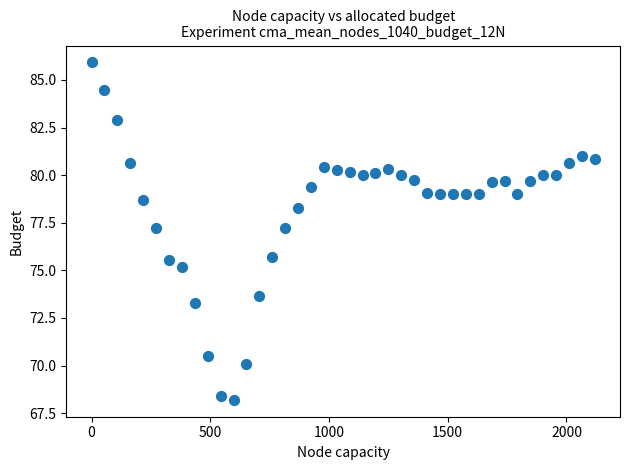

What is the range of X values (max minus min)?

2119.5